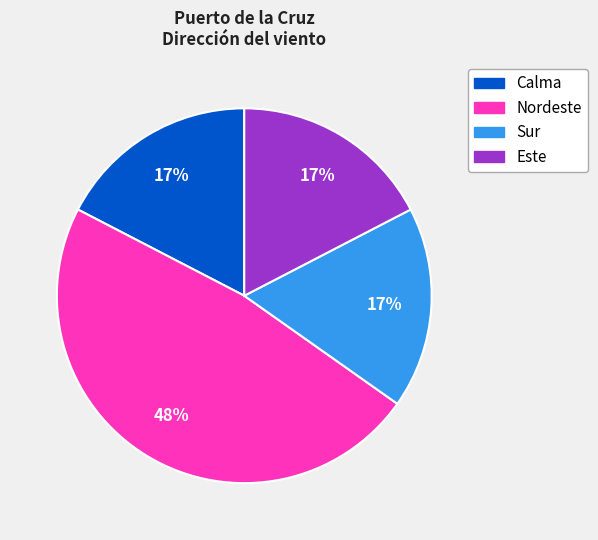

To the nearest percent, what is the average slice percentage?

25%